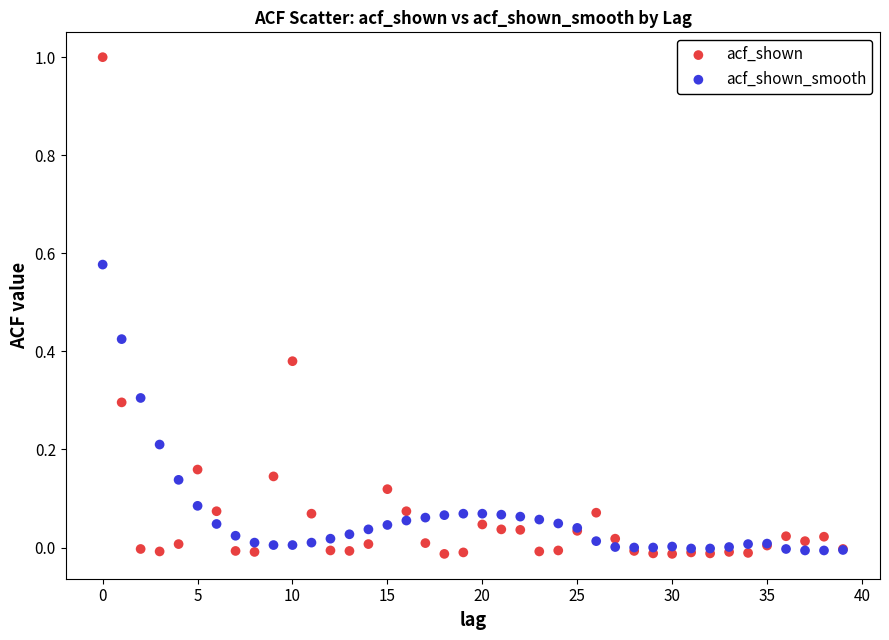

Which series reaches the maximum Y coordinate?

acf_shown